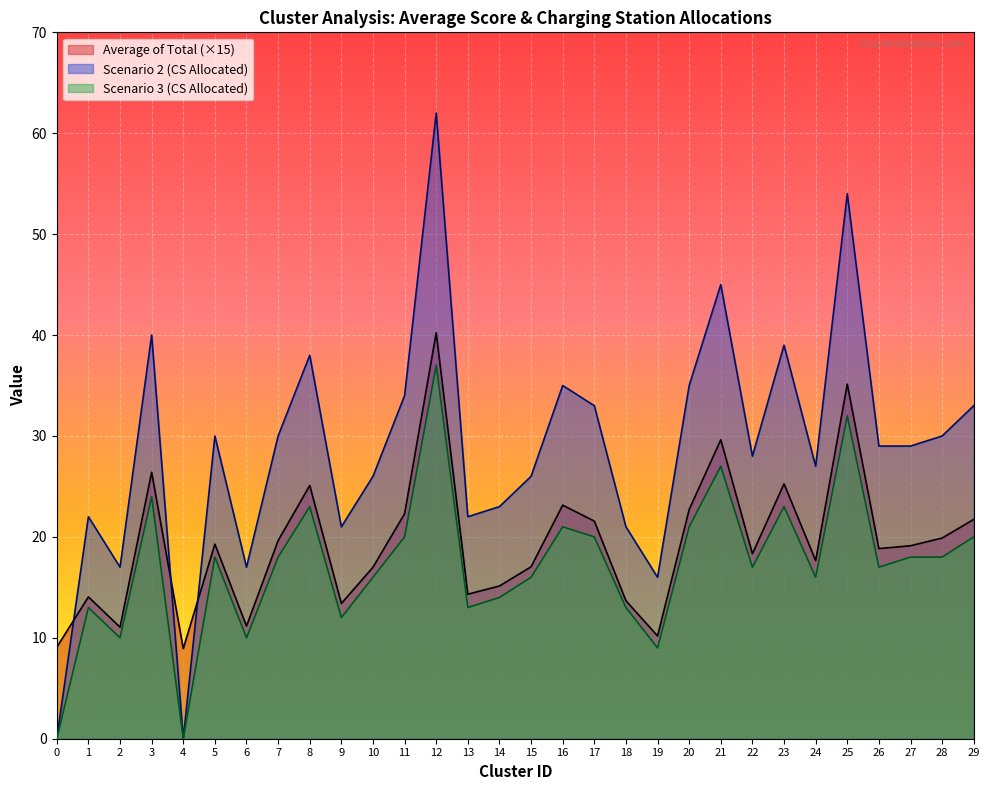

How many lines are shown in the chart?

3